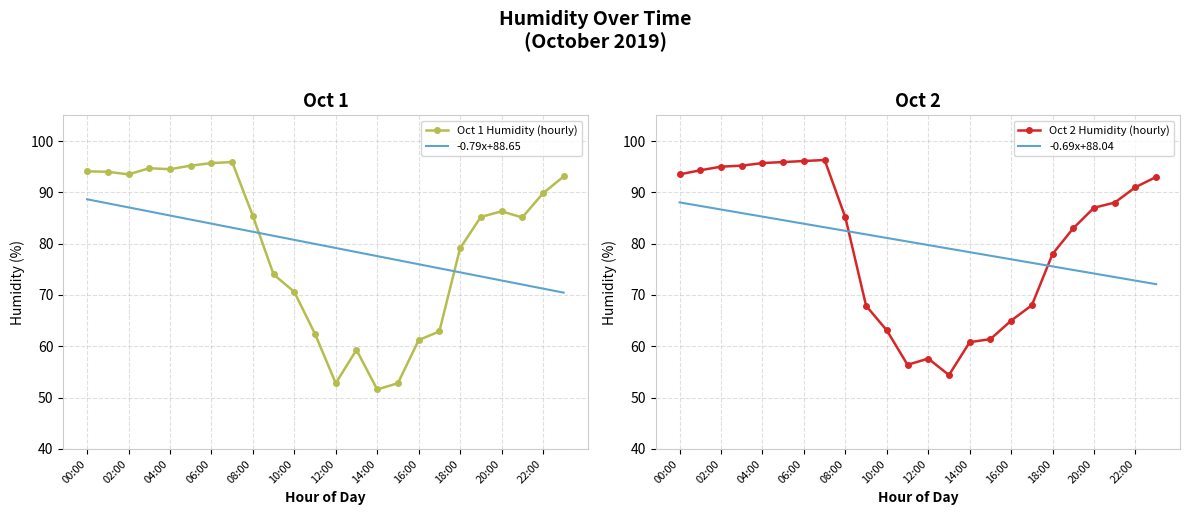

True or false: -0.79x+88.65 has more than 1 points higher than both neighbors.

False